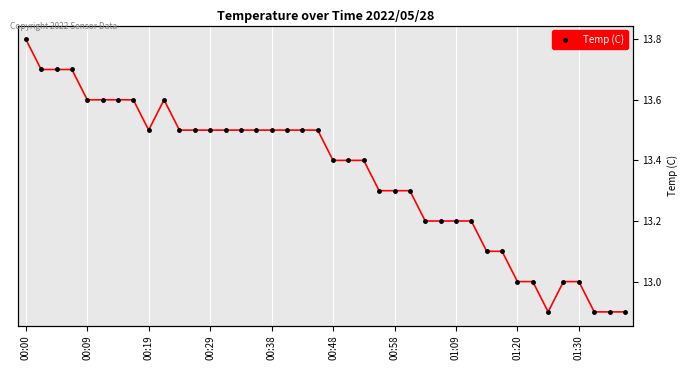

Which category has the highest value across all series?

00:00